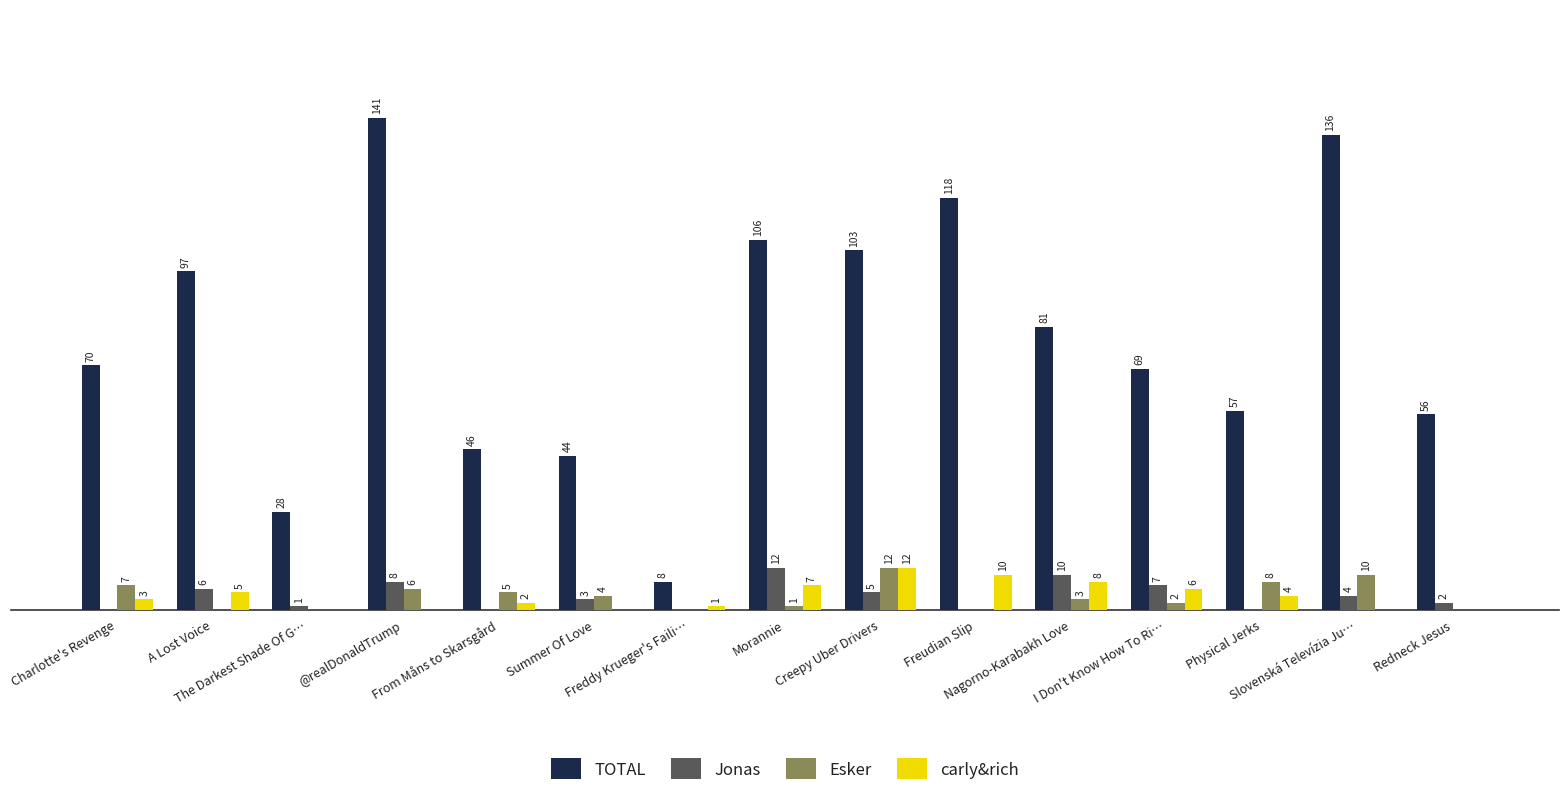

Which series has the largest total across all categories?

TOTAL